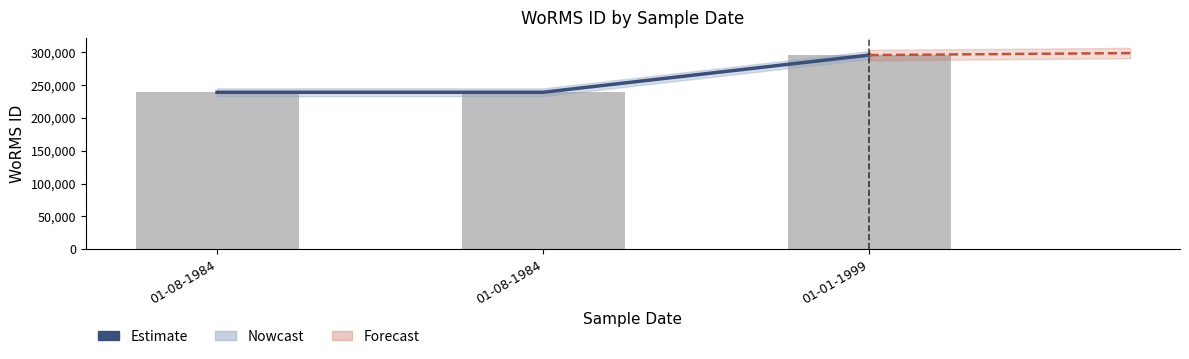

What is the lowest value of the Estimate series?

239201